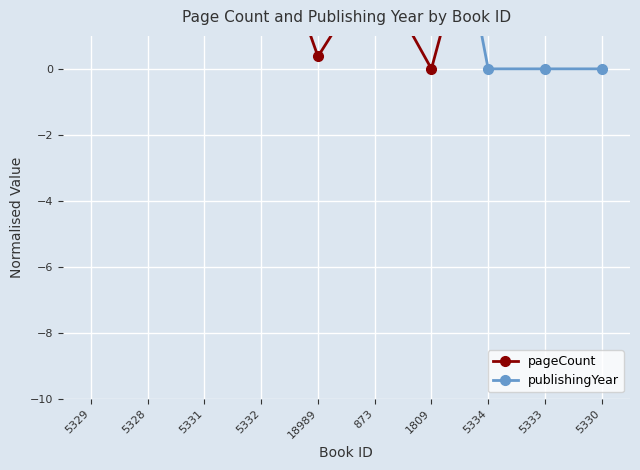

What are all the series names shown in the legend?

pageCount, publishingYear